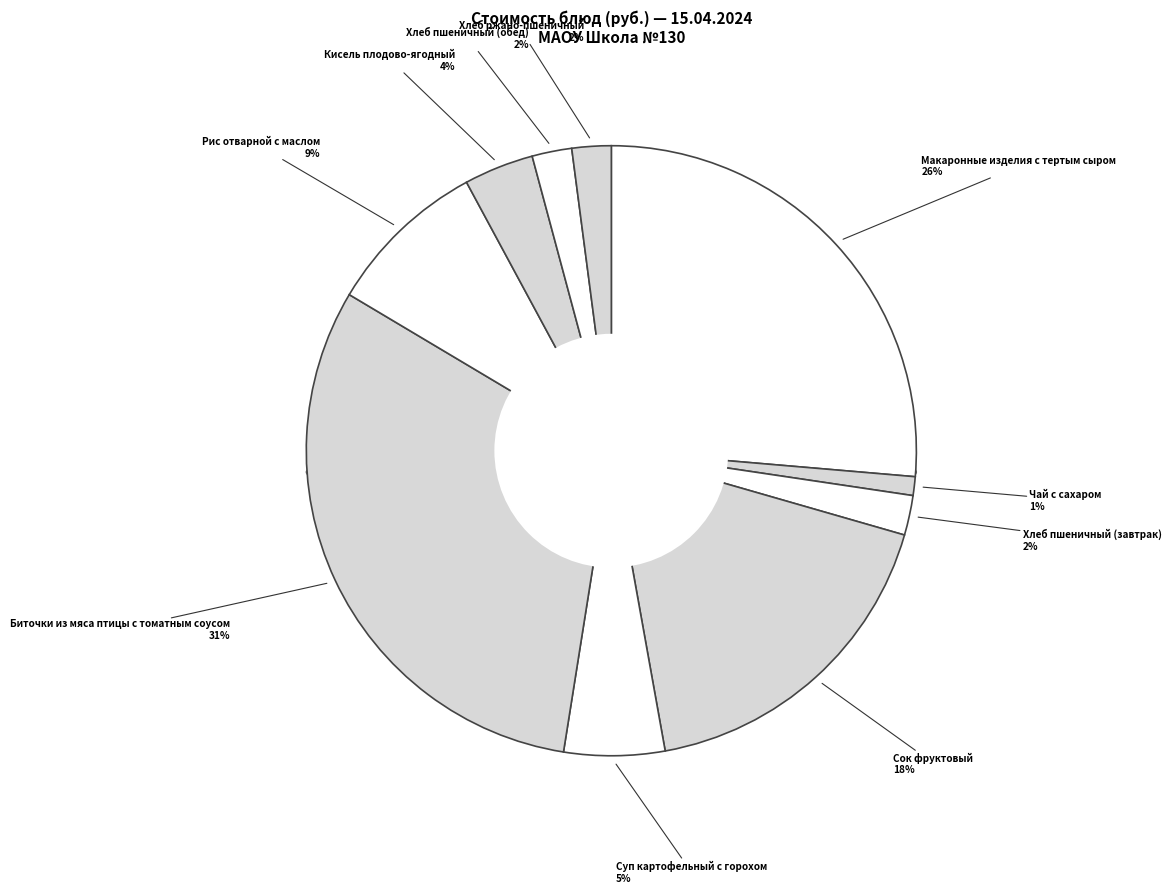

Rank the categories by value from lowest to highest.

Чай с сахаром, Хлеб ржано-пшеничный, Хлеб пшеничный (завтрак), Хлеб пшеничный (обед), Кисель плодово-ягодный, Суп картофельный с горохом, Рис отварной с маслом, Сок фруктовый, Макаронные изделия с тертым сыром, Биточки из мяса птицы с томатным соусом